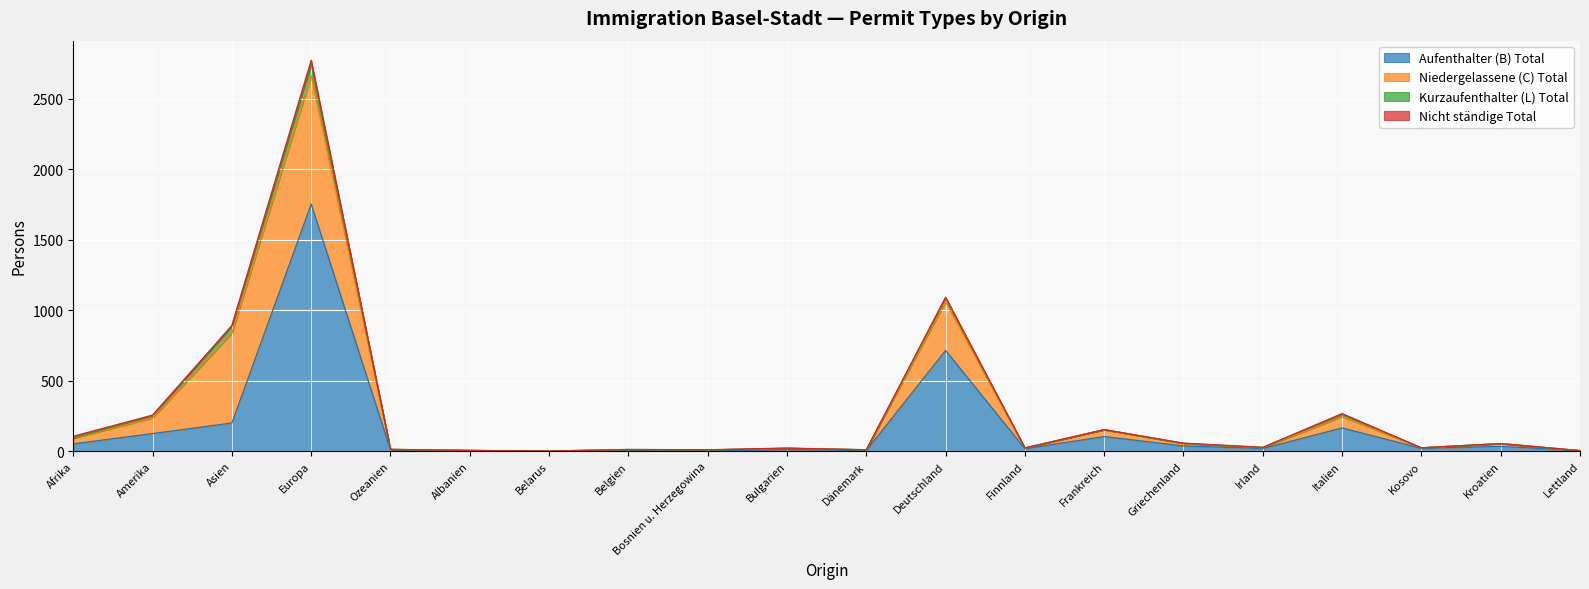

Is it true that Niedergelassene (C) Total equals 85 at Frankreich?

False